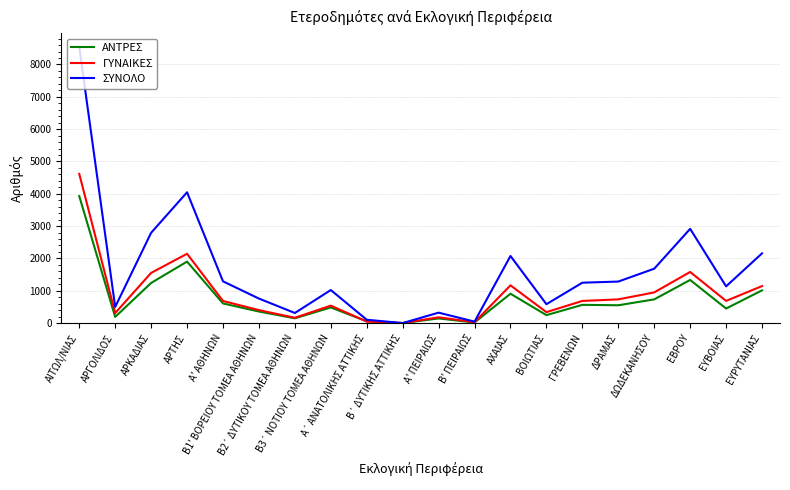

What position from the right is ΕΒΡΟΥ?

3